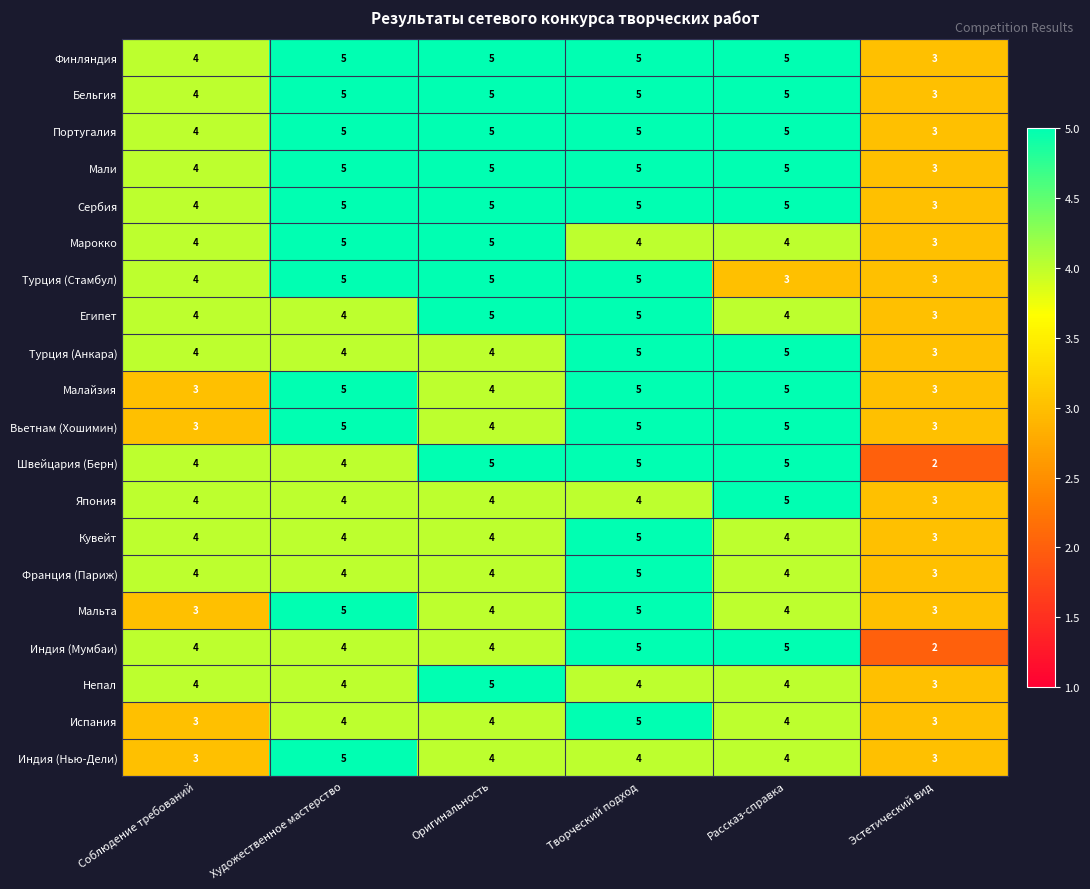

What is the difference between the highest and lowest values at Соблюдение требований?

1